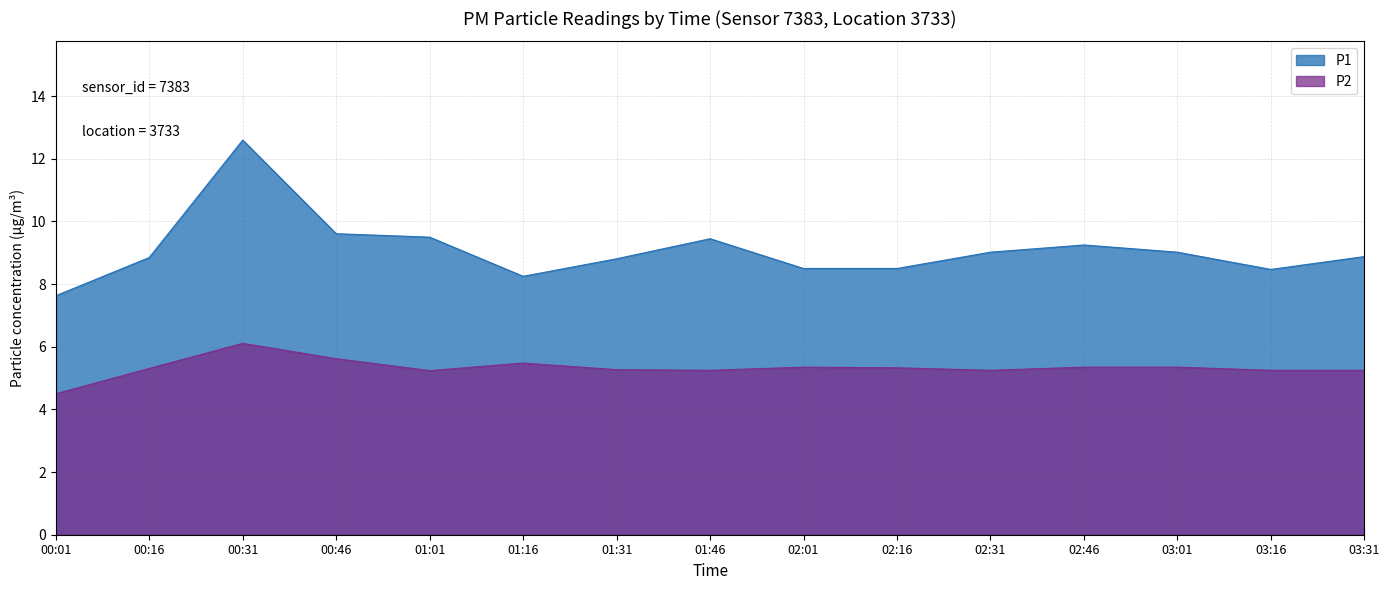

At which label does P2 first exceed 5?

00:16